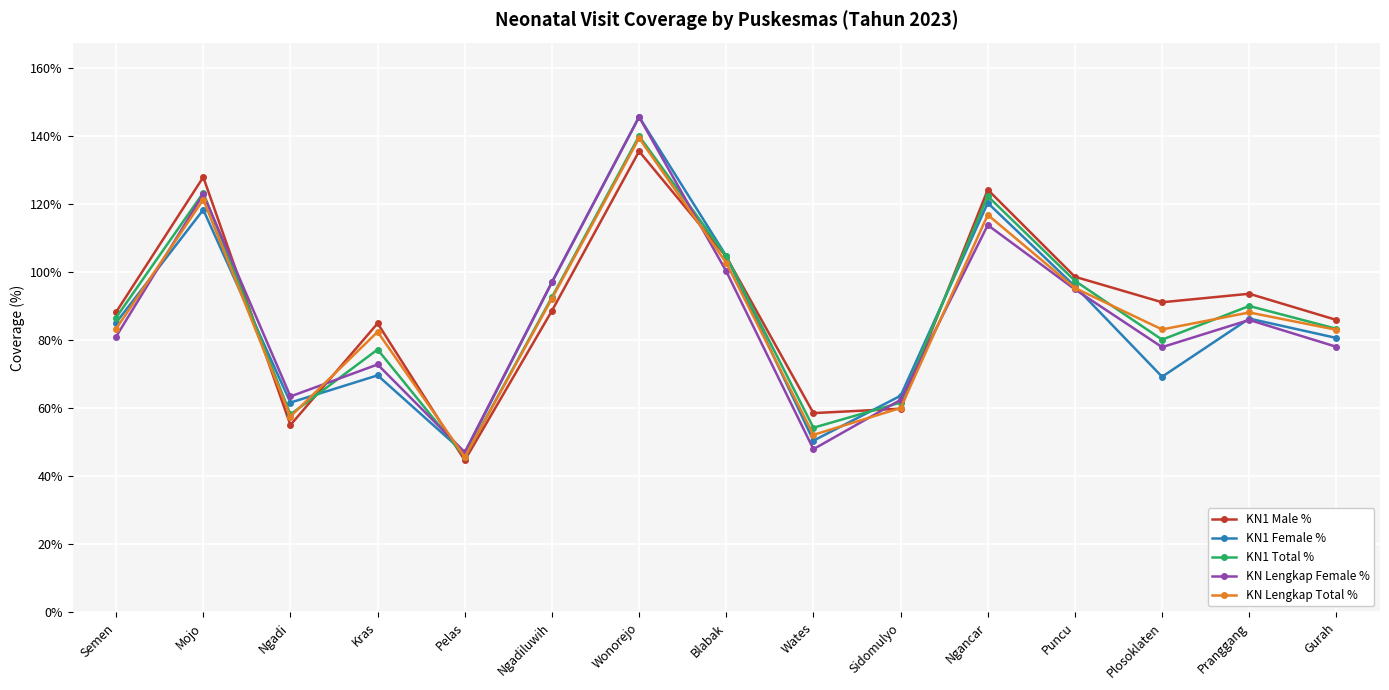

What is the label of the 5th point from the right?

Ngancar